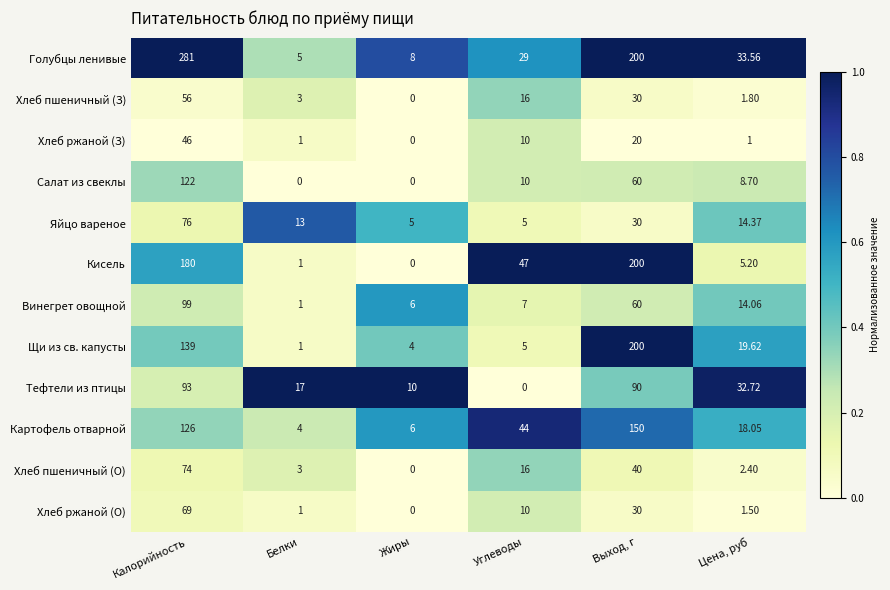

Which series changed the most between Жиры and Выход, г?

Кисель